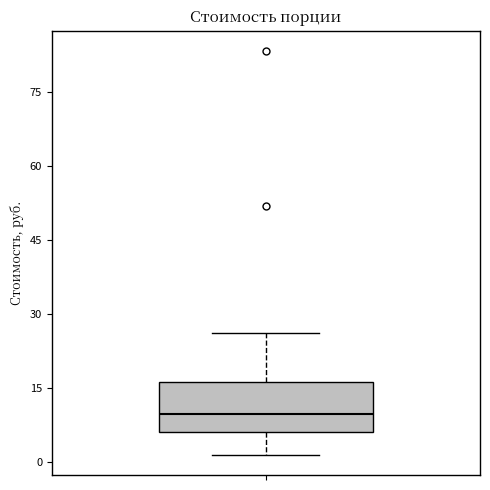

Where is the lower edge of the box on the y-axis? The values are not printed on the chart, so give them approximately, as read against the axis.

6